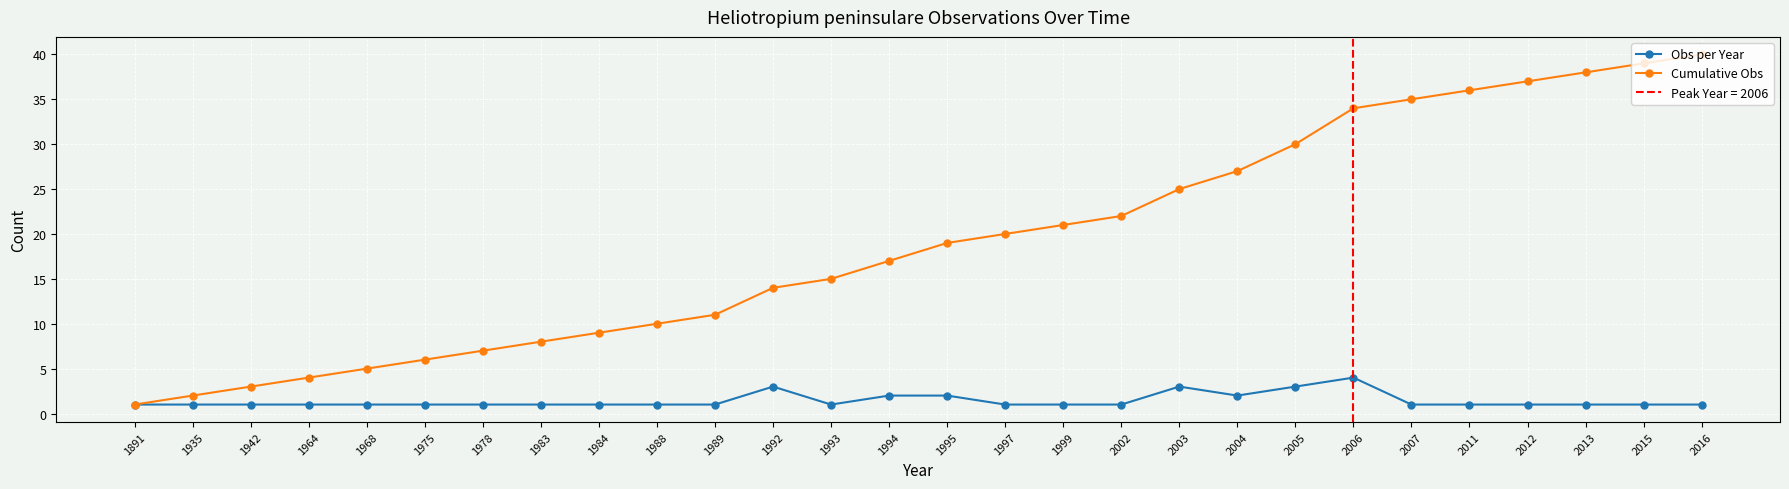

True or false: Obs per Year has a value of 1 at 2015.

True